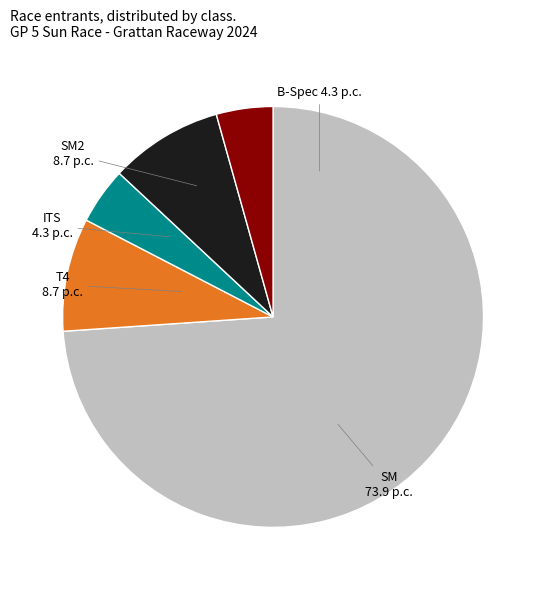

True or false: SM accounts for 74% of the total.

True